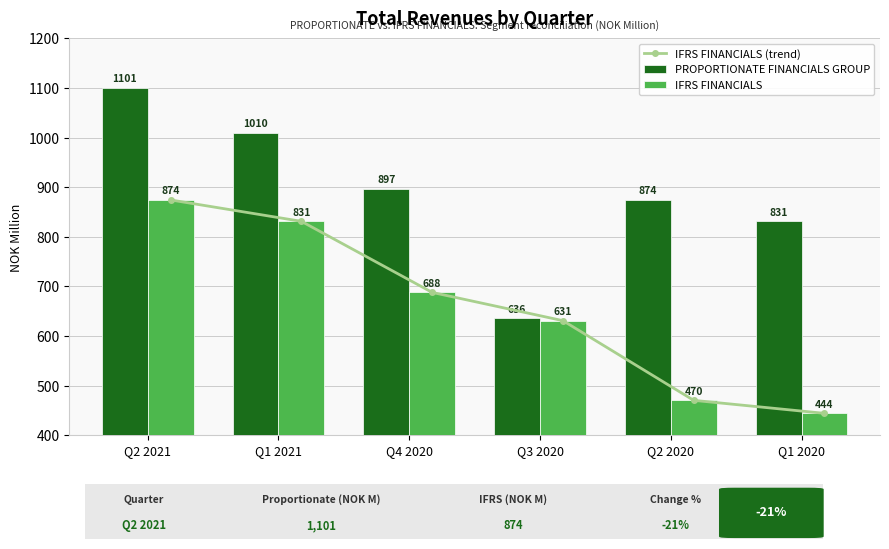

What is the smallest value displayed?

444.2